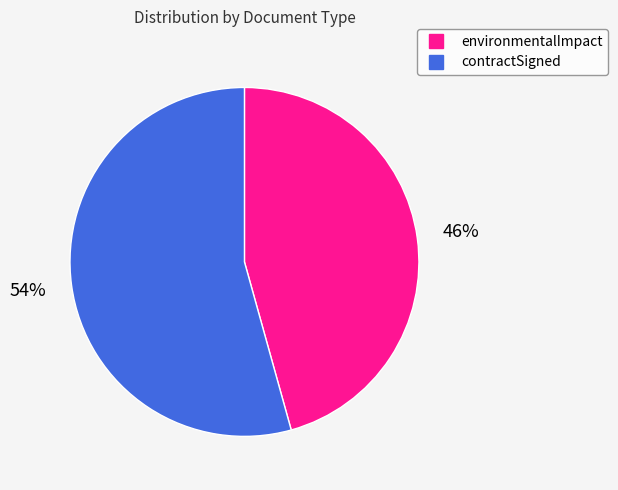

Which has a higher value, environmentalImpact or contractSigned?

contractSigned